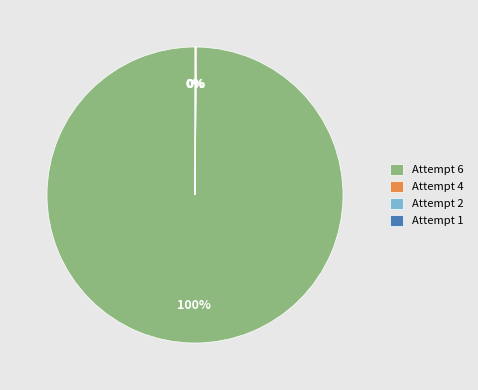

What percentage is the Attempt 6 slice, to the nearest percent?

100%